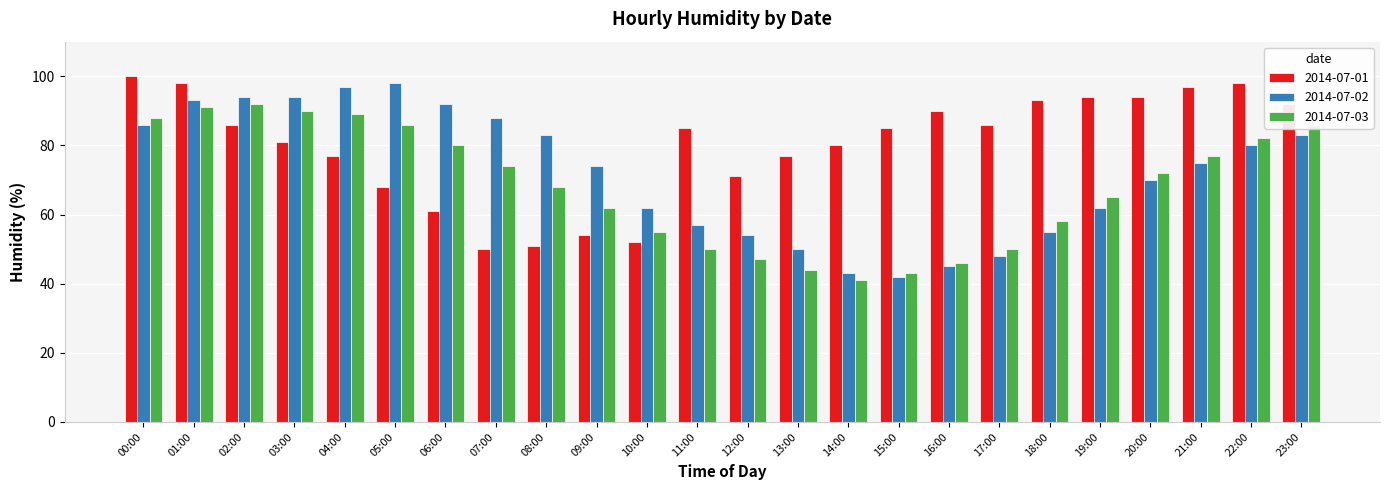

Between 19:00 and 22:00, which series saw the biggest shift?

2014-07-02